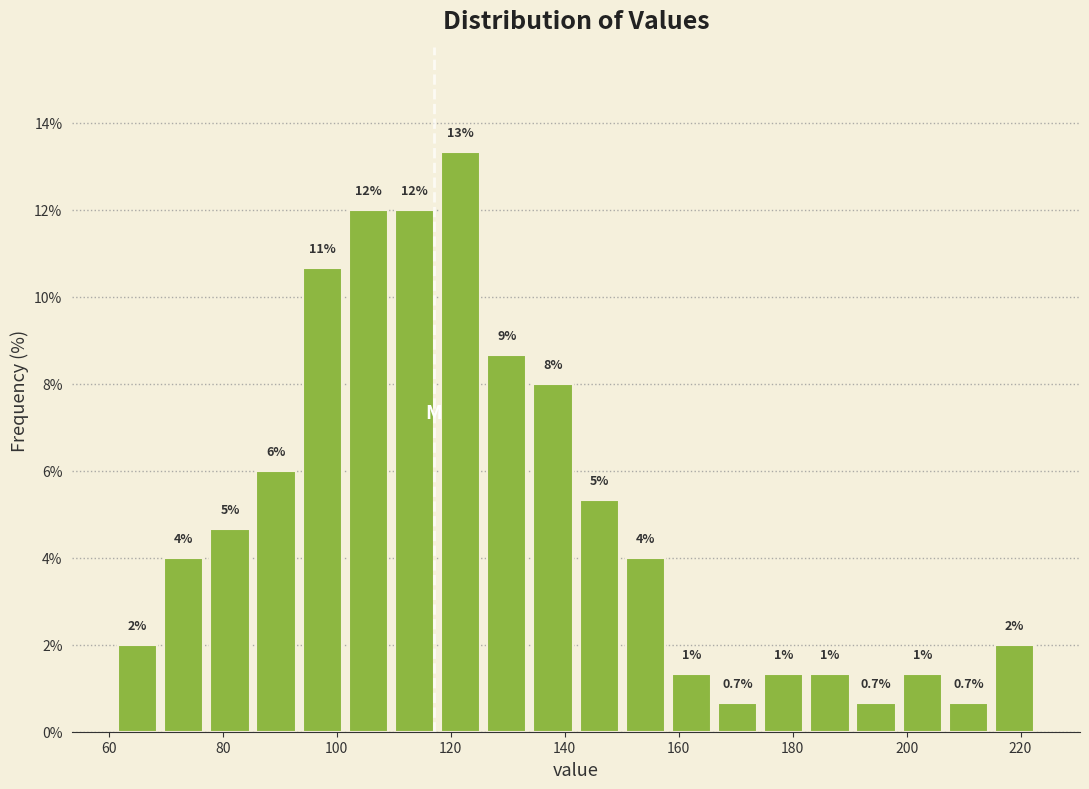

Over which range of the x-axis is the bar tallest?

118 to 126